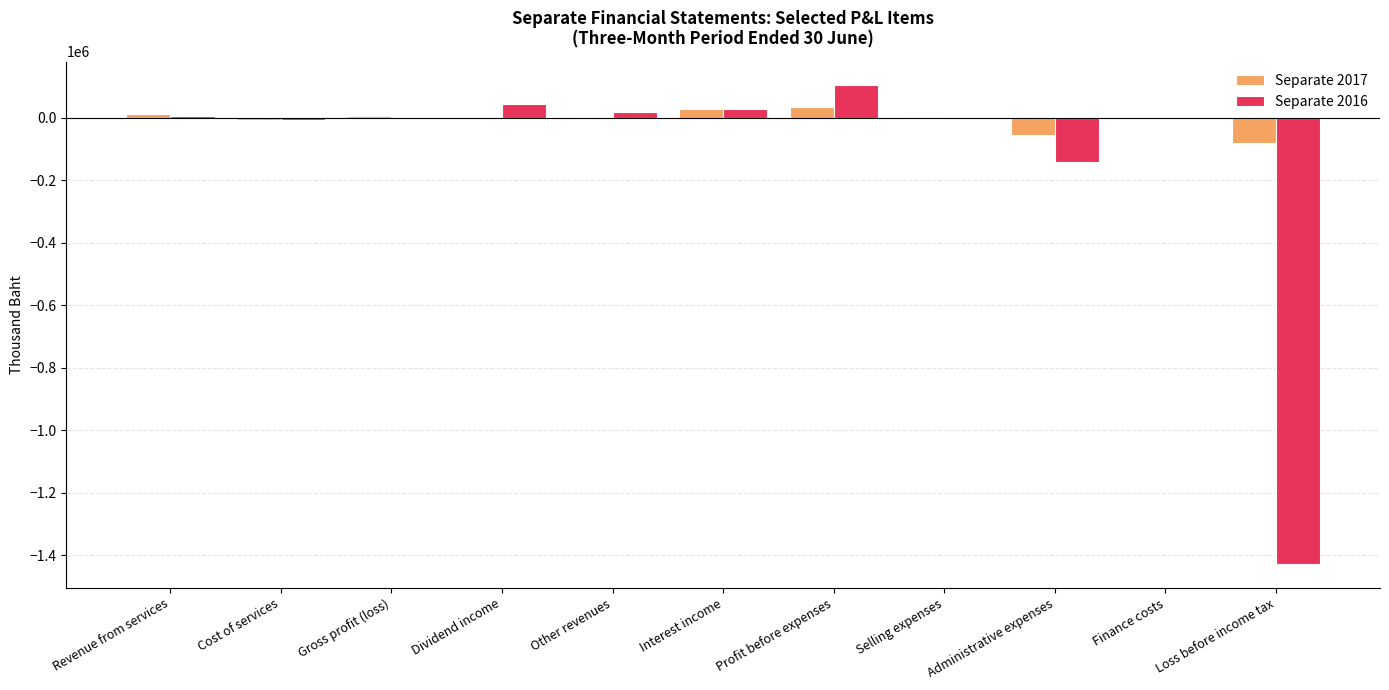

Count the number of data series in this chart.

2